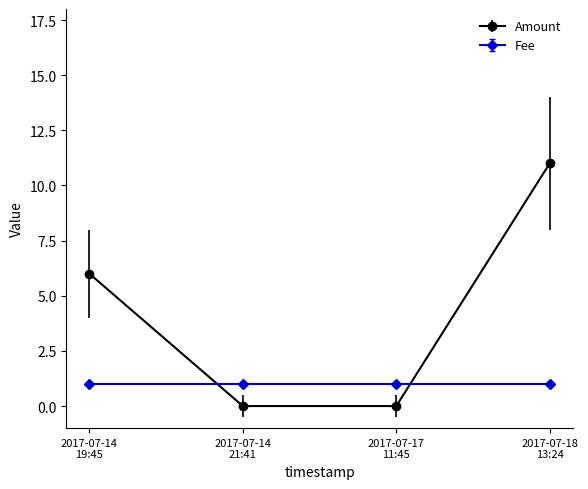

How many series are shown in this chart?

2